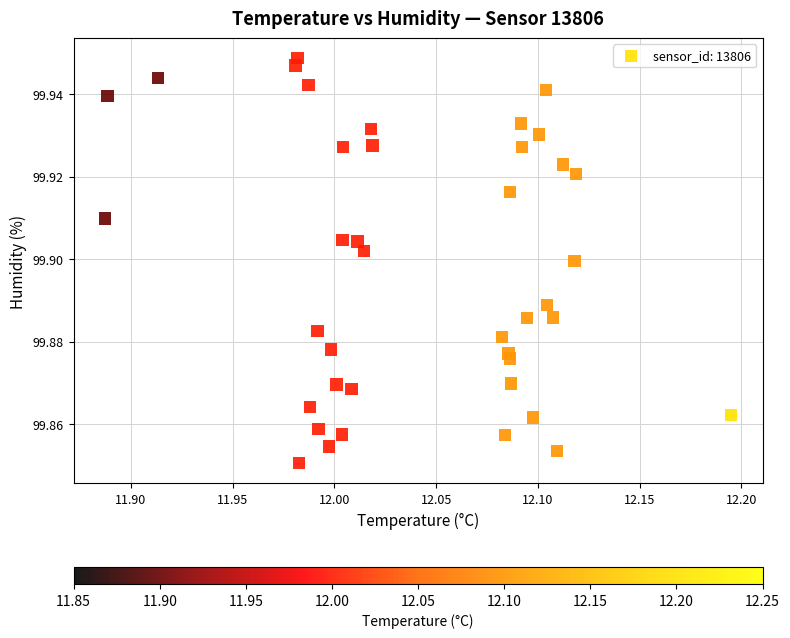

What is the range of X values (max minus min)?

0.3